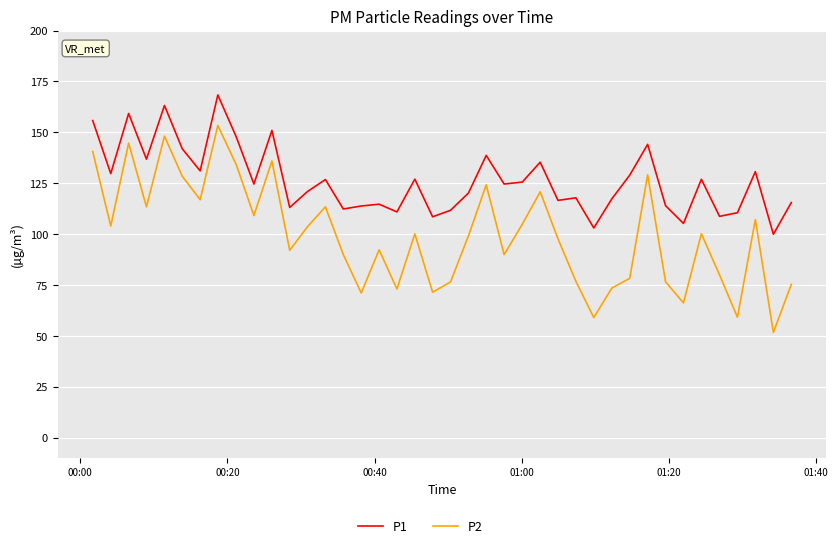

How many interior local peaks does the P2 series have?

12